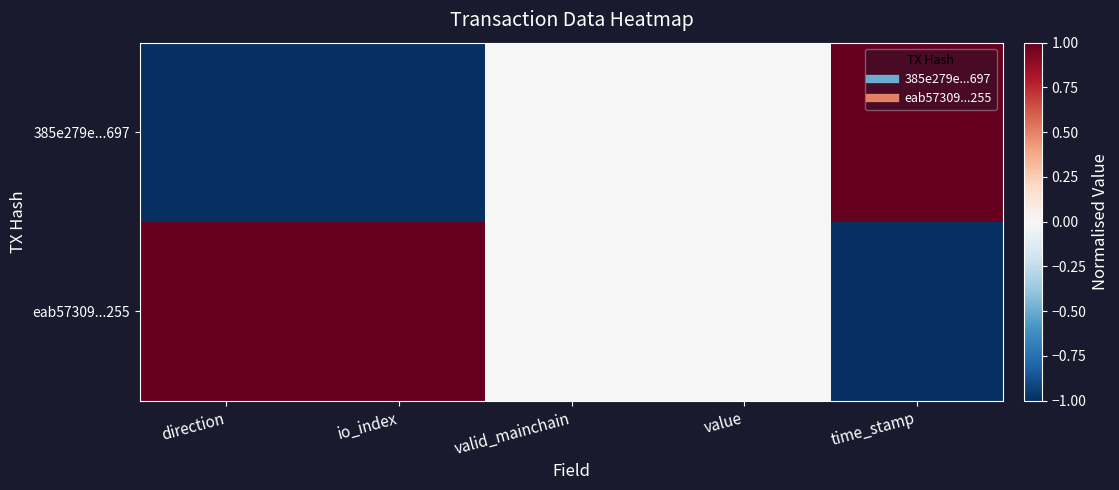

List the series in order of their overall mean, highest first.

eab57309...255, 385e279e...697